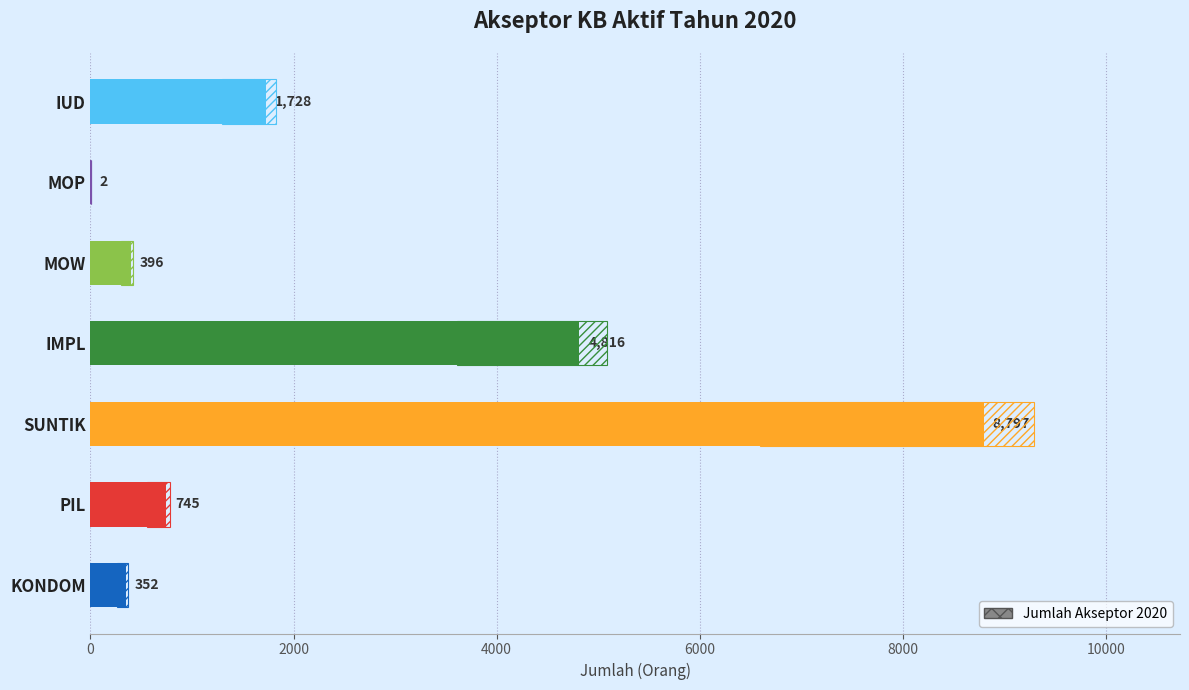

Where does the data first go above 745?

IUD